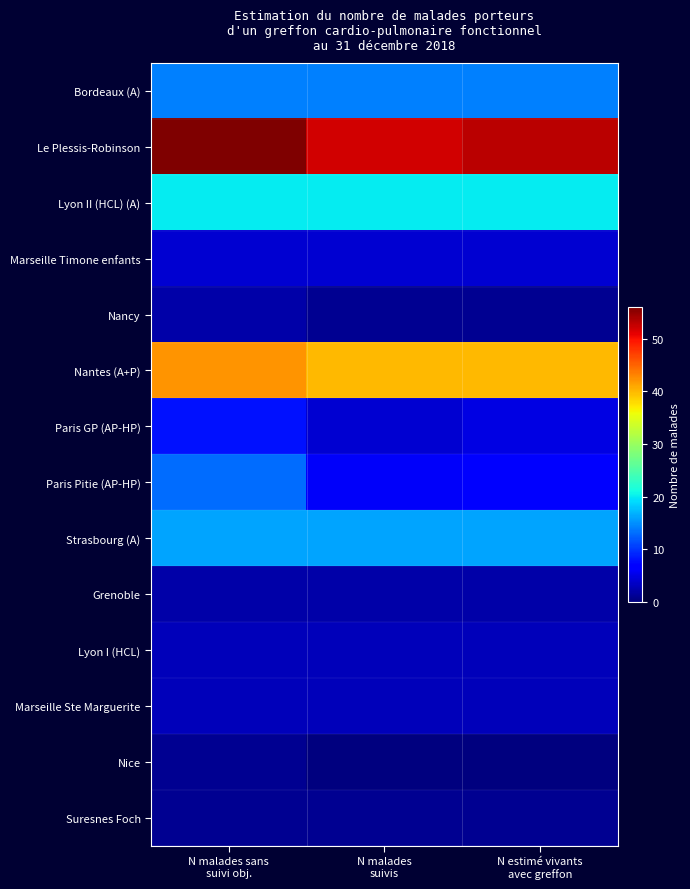

Rank the series by their maximum value, from highest to lowest.

Le Plessis-Robinson, Nantes (A+P), Lyon II (HCL) (A), Strasbourg (A), Bordeaux (A), Paris Pitie (AP-HP), Paris GP (AP-HP), Marseille Timone enfants, Lyon I (HCL), Marseille Ste Marguerite, Nancy, Grenoble, Nice, Suresnes Foch